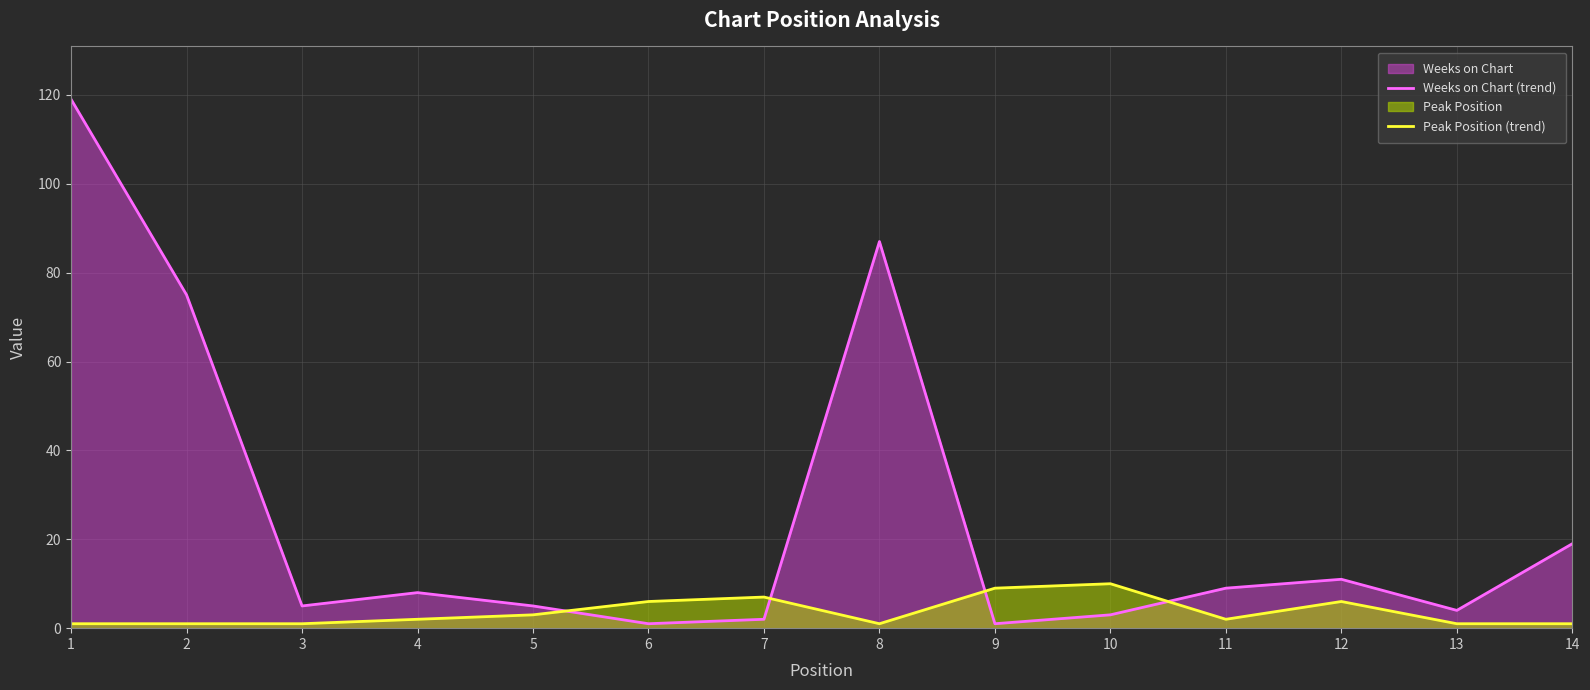

How many times do Peak Position (trend) and Weeks on Chart (trend) cross each other?

4